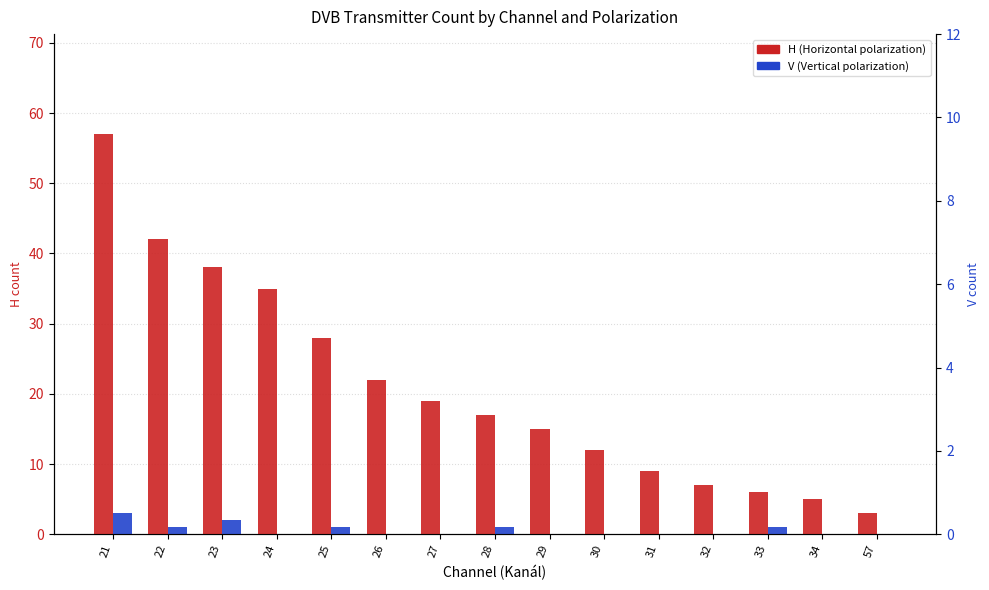

What is the sum of all H (Horizontal) values?

315